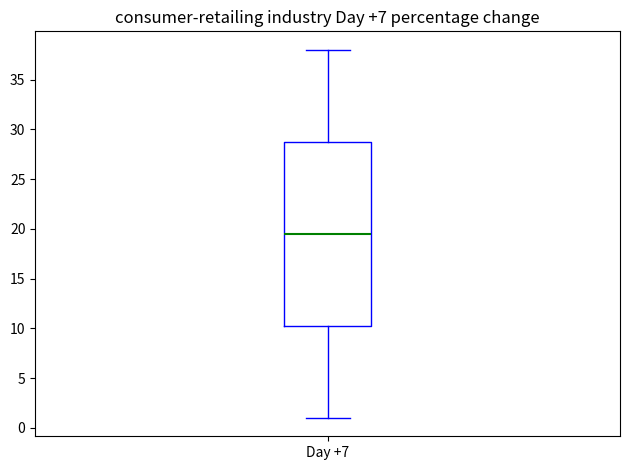

Where is the upper edge of the box for Day +7 on the y-axis? The values are not printed on the chart, so give them approximately, as read against the axis.

29.0